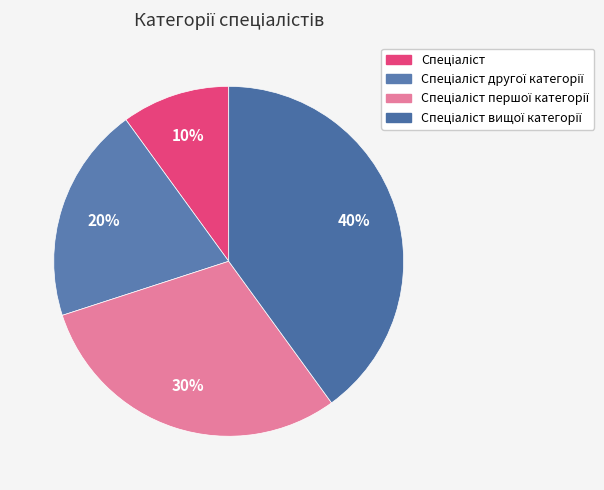

How many segments does this pie chart have?

4